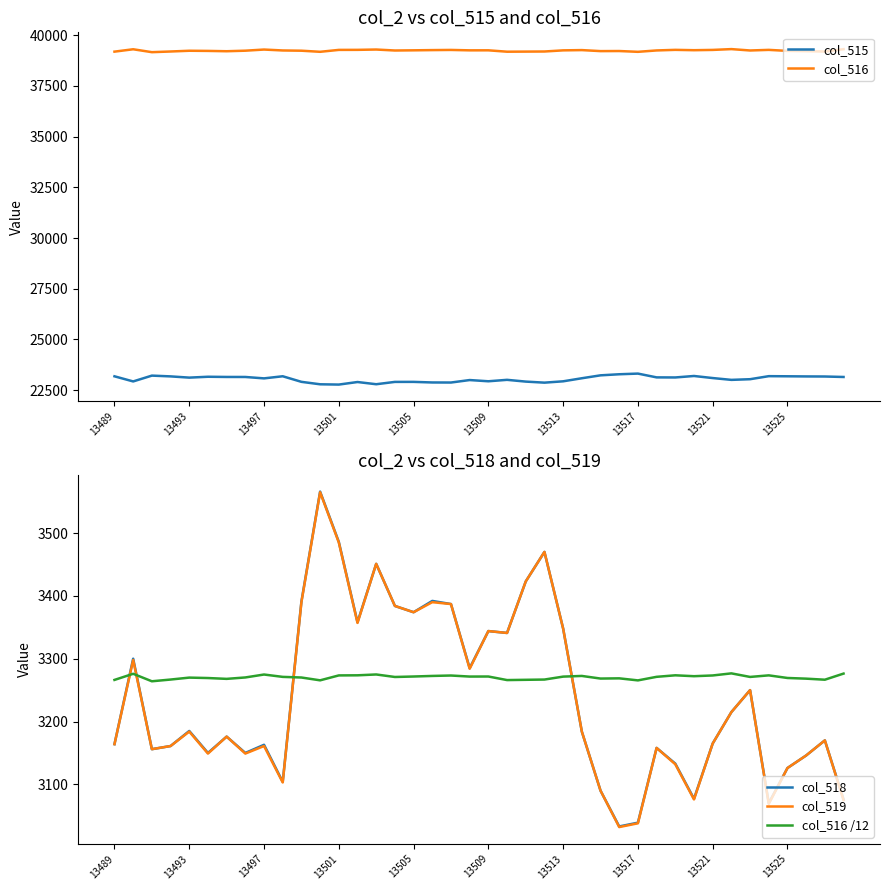

True or false: col_518 and col_516 /12 cross at least once.

True